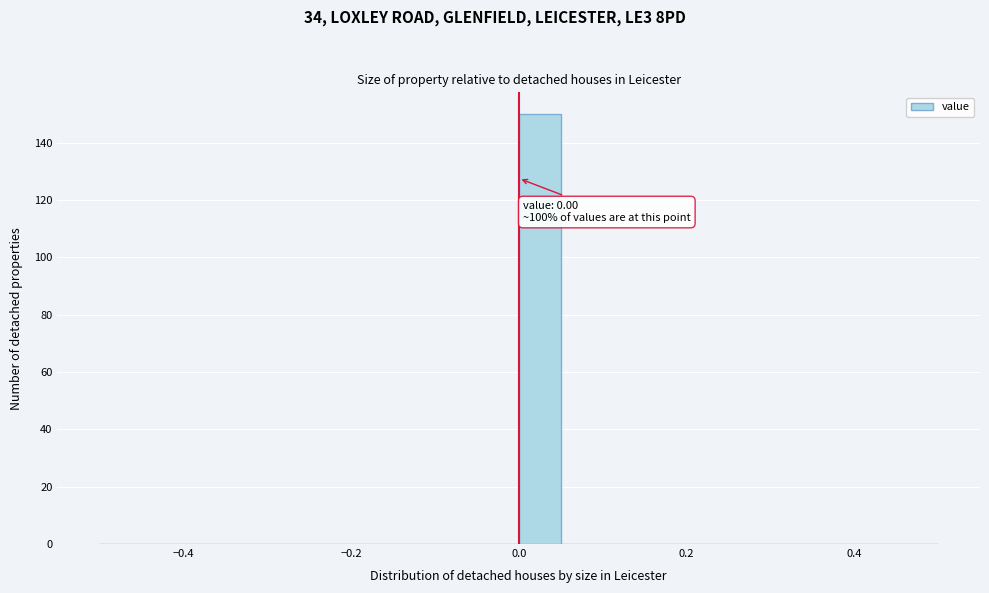

Read against the x-axis, roughly where is the centre of the tallest bar?

0.02